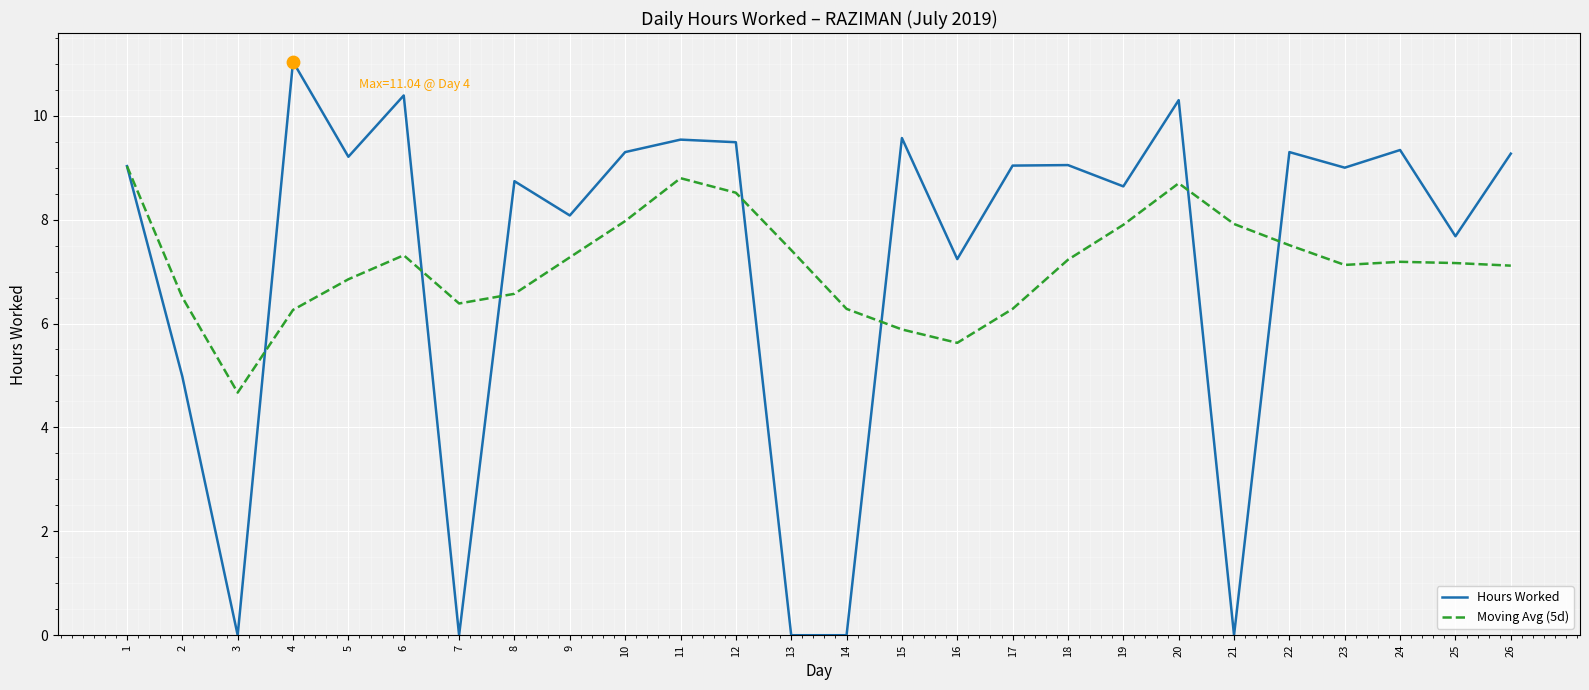

At which category is the sum across all series the highest?

20